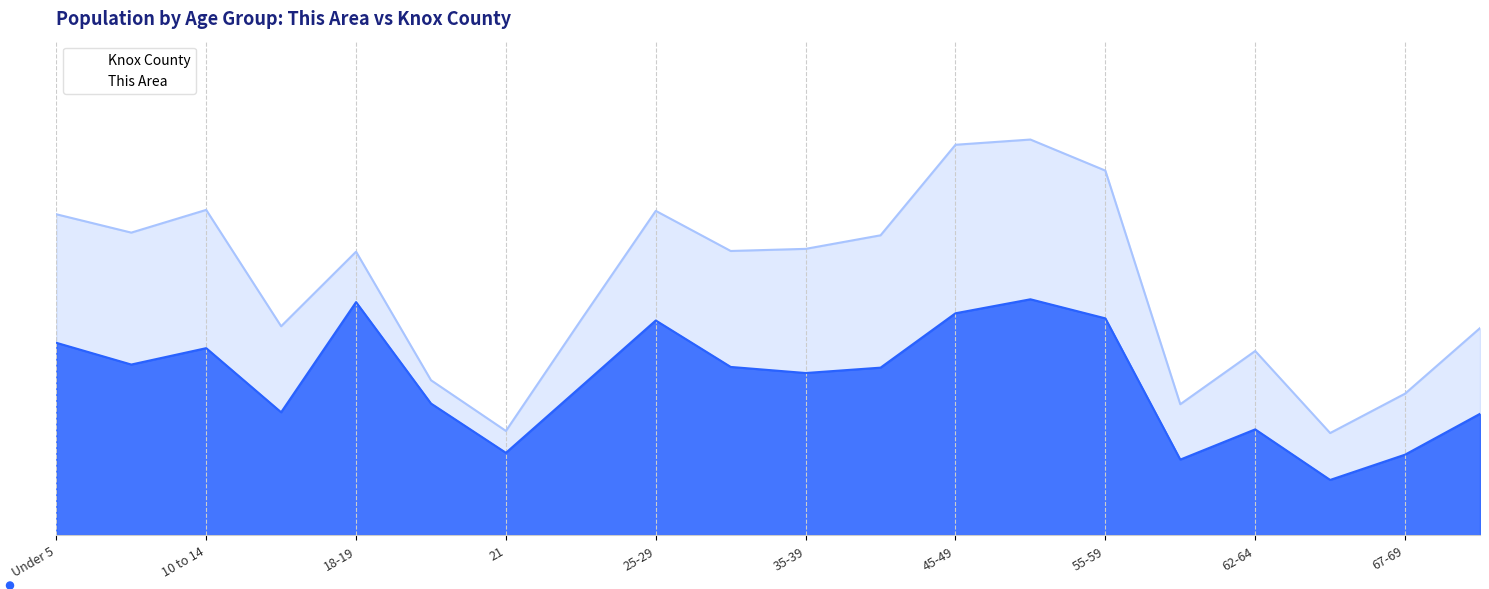

How many data points in This Area are less than 1185?

10